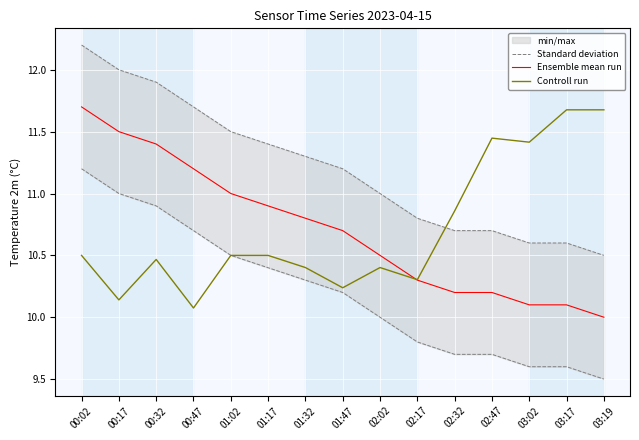

Count the number of categories in the chart.

15